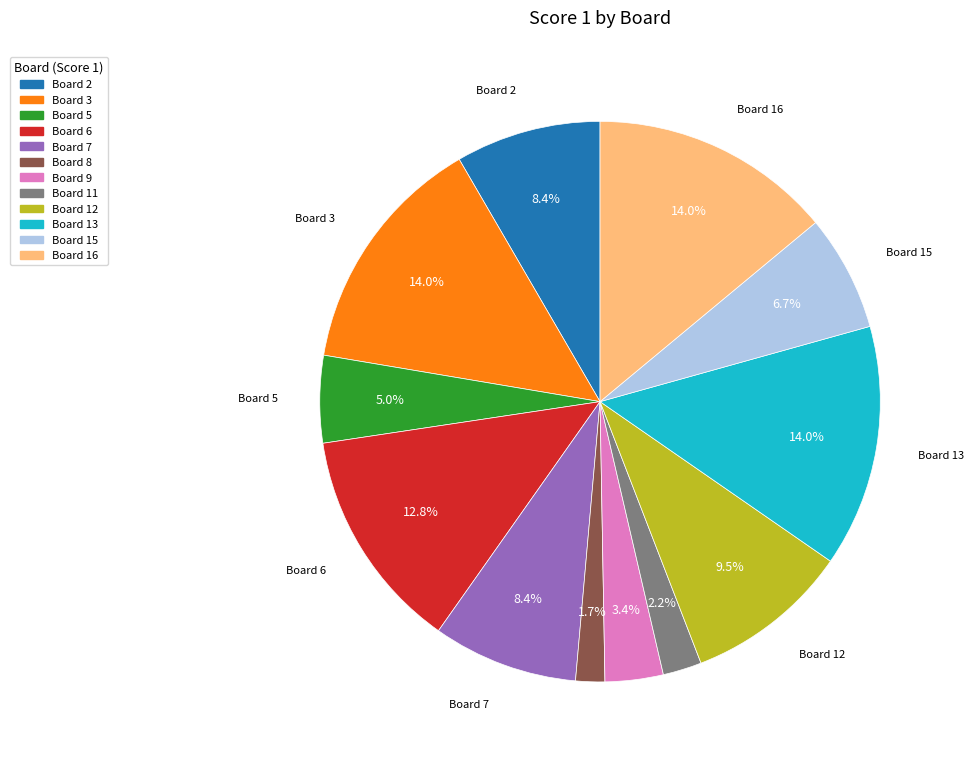

Does any single category account for the majority?

No